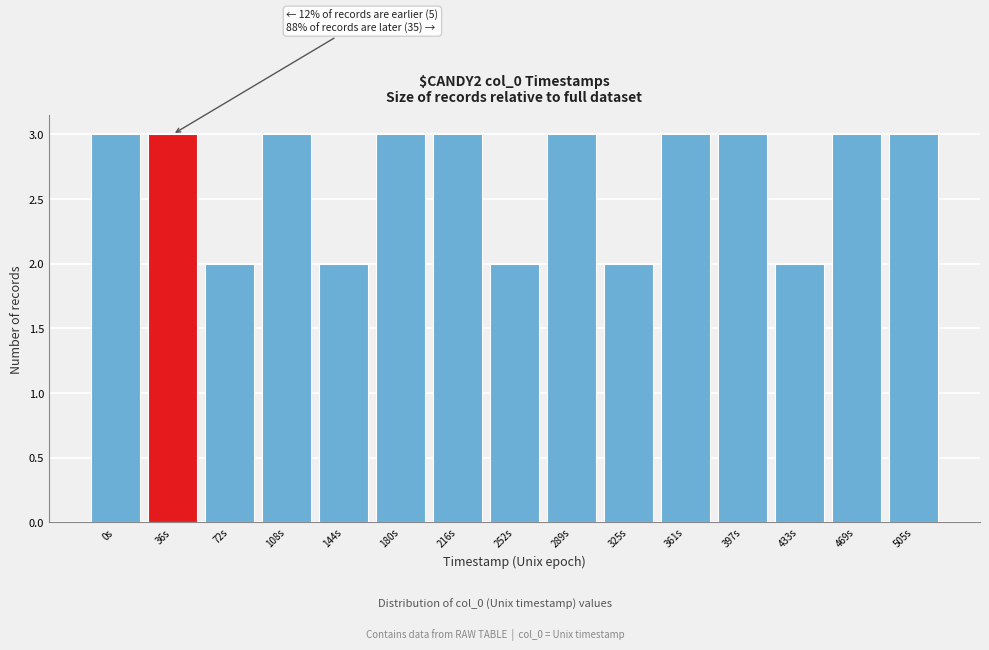

Reading left to right, list all the values displayed in this chart.

0s=3	36s=3	72s=2	108s=3	144s=2	180s=3	216s=3	252s=2	289s=3	325s=2	361s=3	397s=3	433s=2	469s=3	505s=3